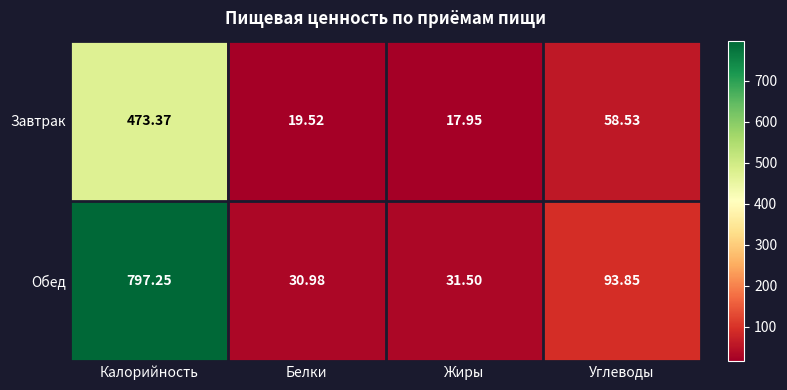

Which series has the largest range (max minus min)?

Обед